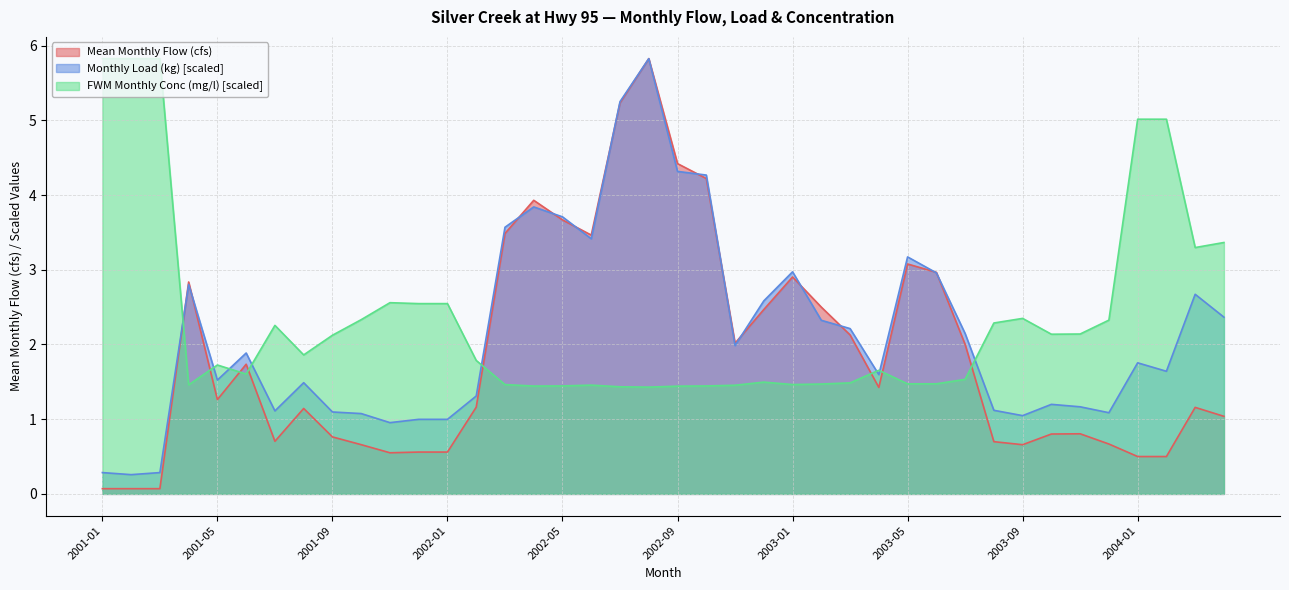

How many intersections are there between Mean Monthly Flow (cfs) and Monthly Load (kg)?

13